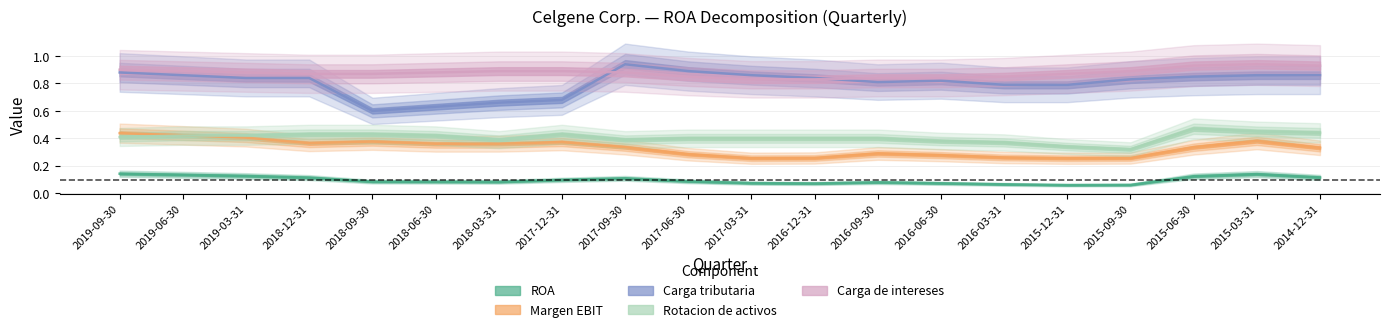

How many series are shown in this chart?

5